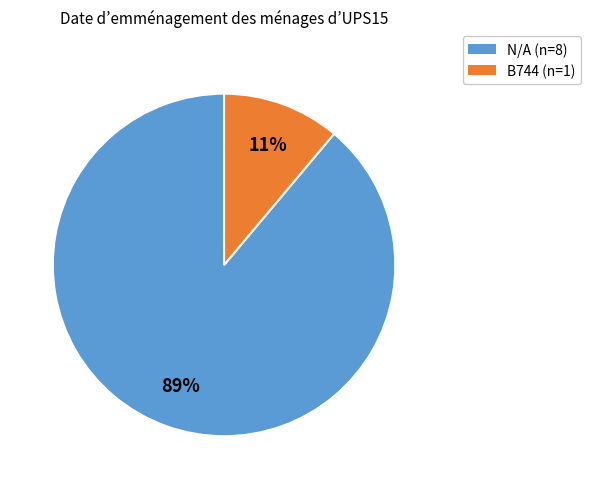

How many slices are in this pie chart?

2